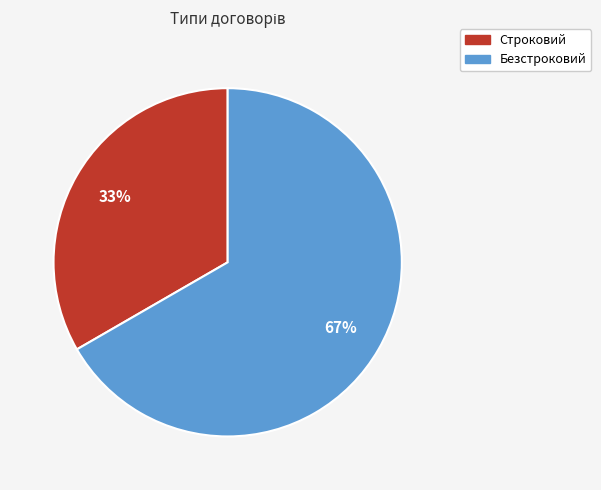

Is it true that Строковий is 33% of the pie?

True